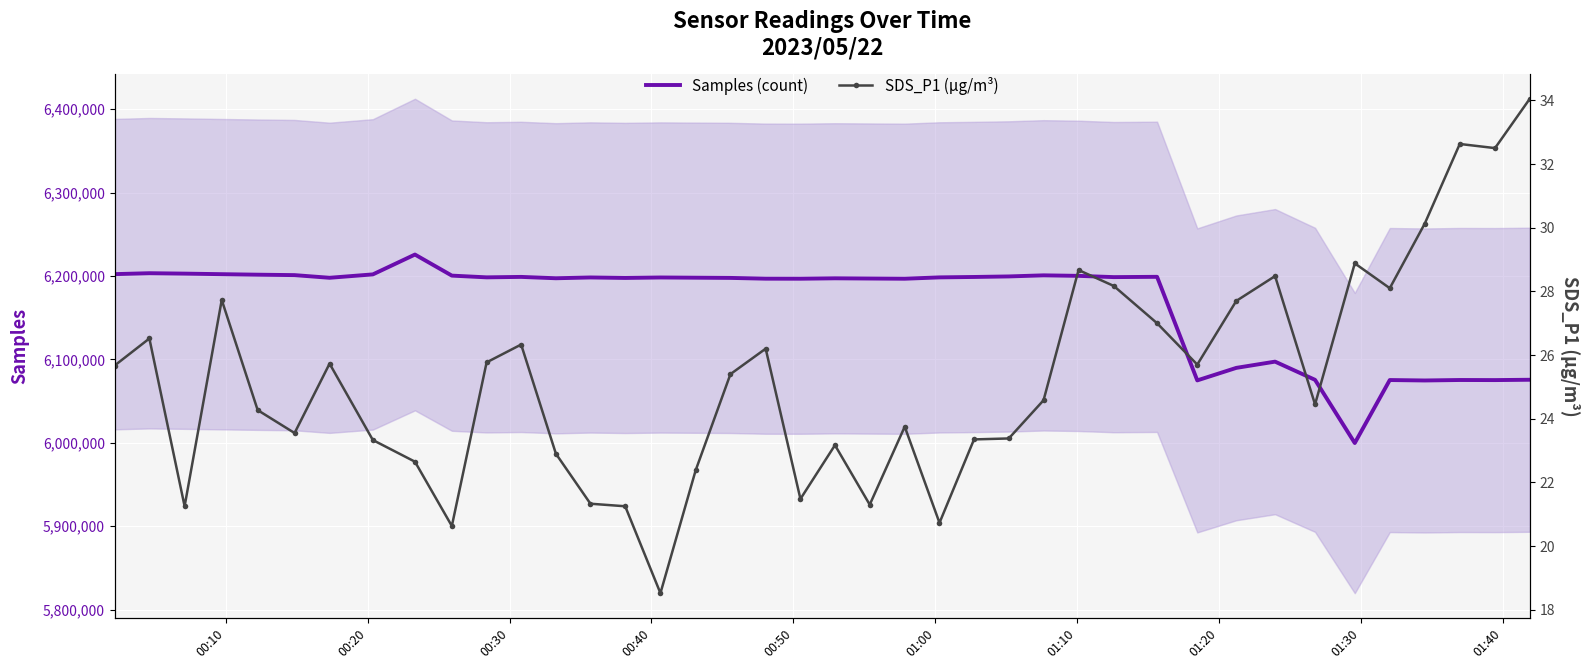

In SDS_P1 (µg/m³), how many points are higher than both neighbors (excluding endpoints)?

11